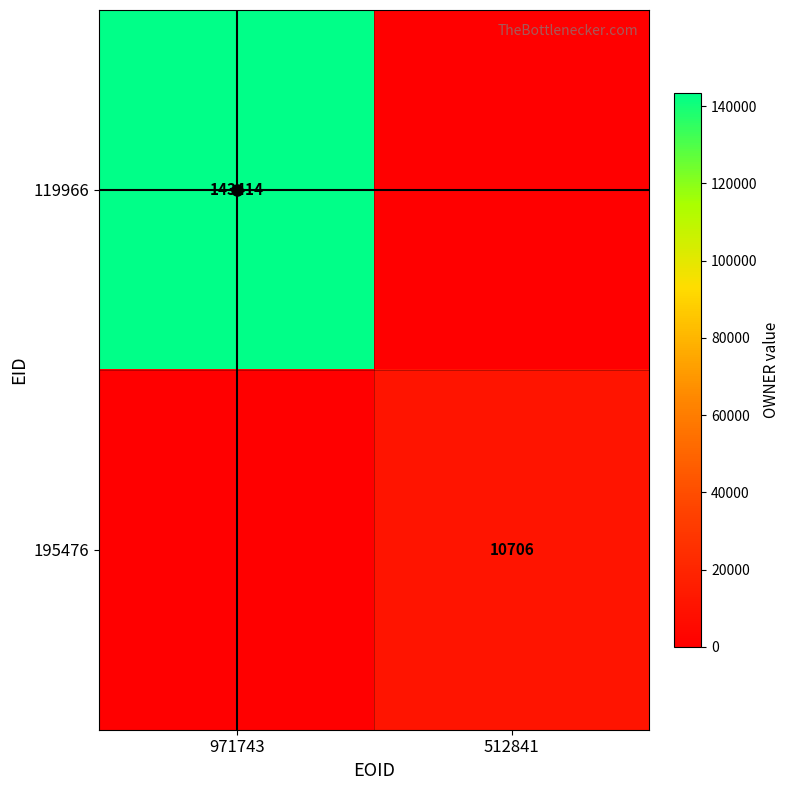

True or false: 119966 has a value of 143414 at 971743.

True